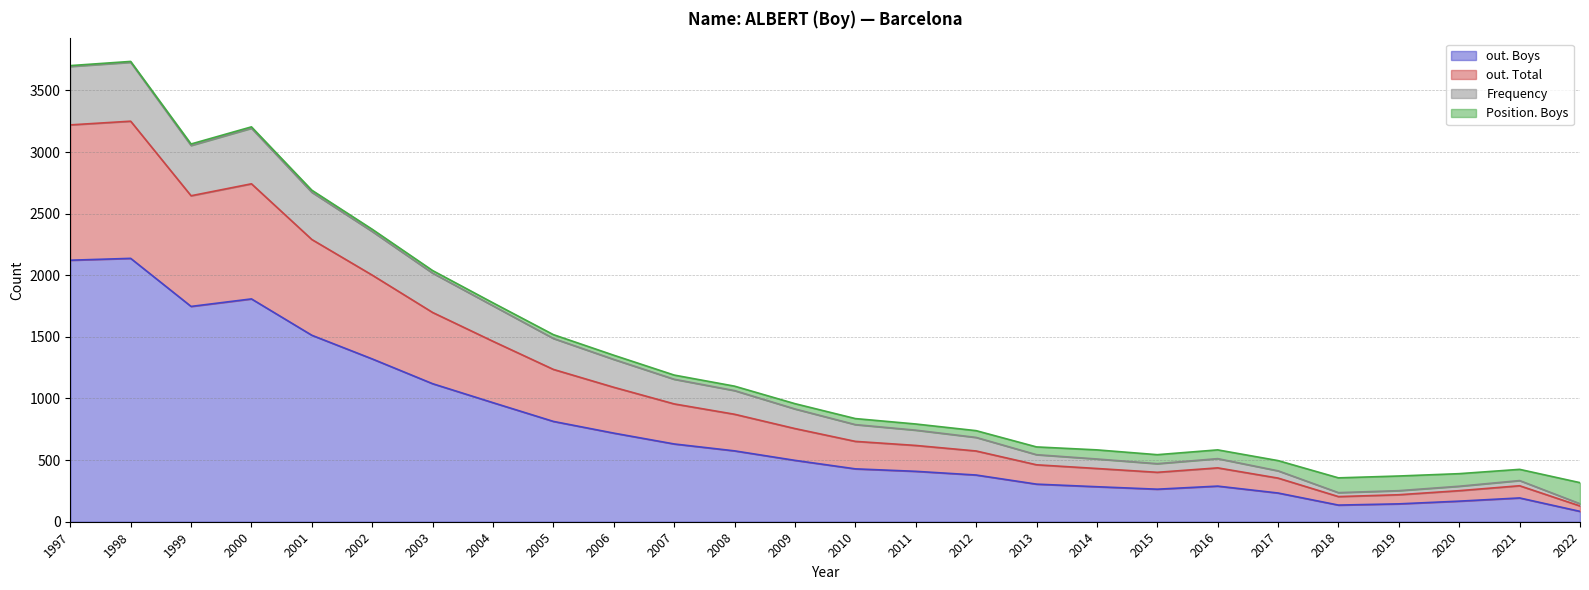

True or false: out. Total and out. Boys intersect in this chart.

False